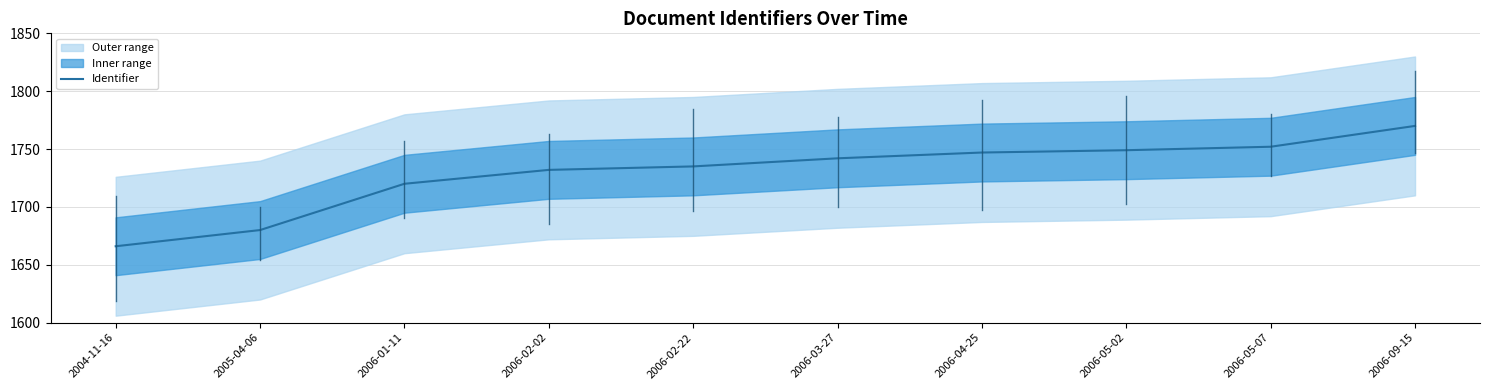

Count the number of categories in the chart.

10